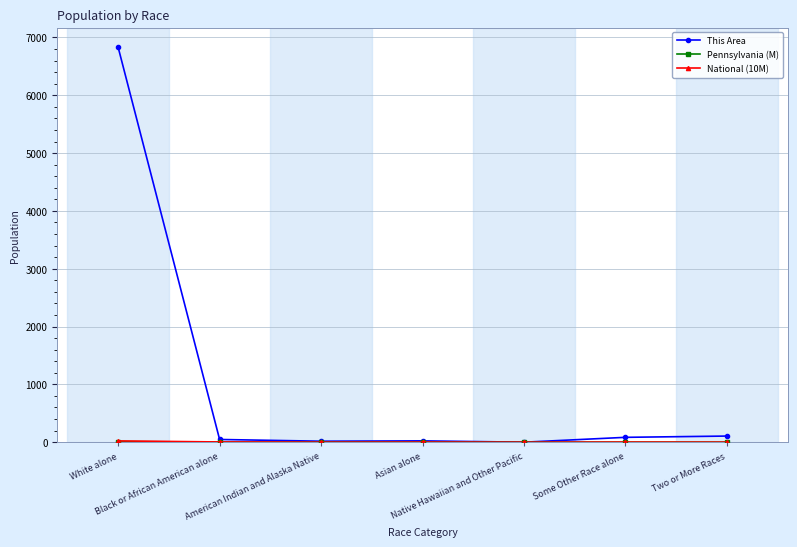

Which category has the highest value across all series?

White alone